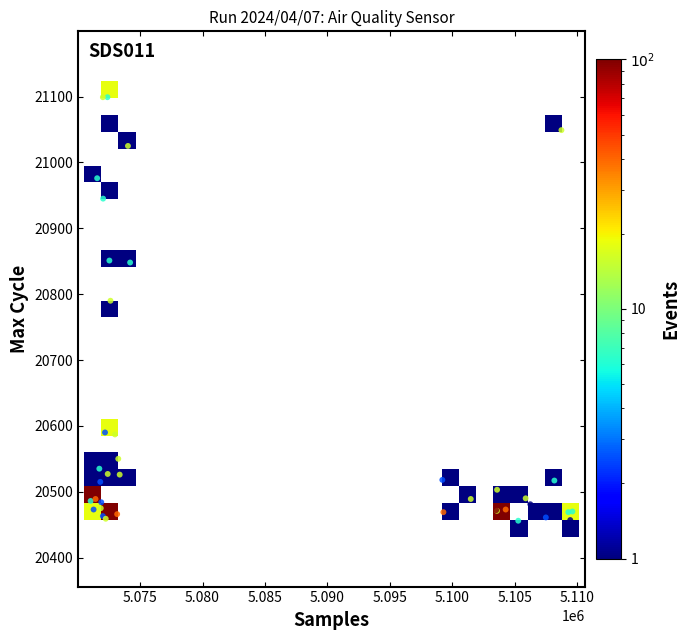

What Y value in the scatter plot is closest to 20777?

20790